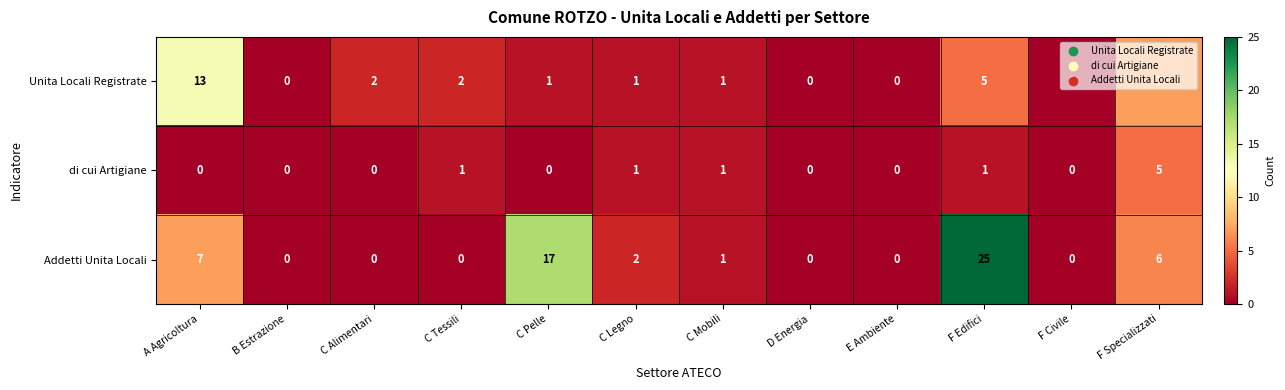

At how many categories does at least one series exceed 23?

1